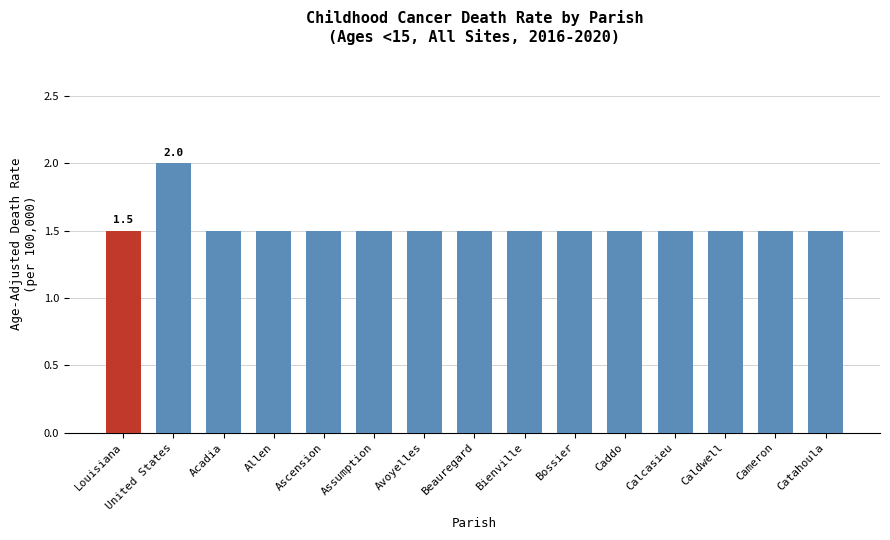

Approximately how many times larger is the value at Catahoula compared to Caddo?

1.0